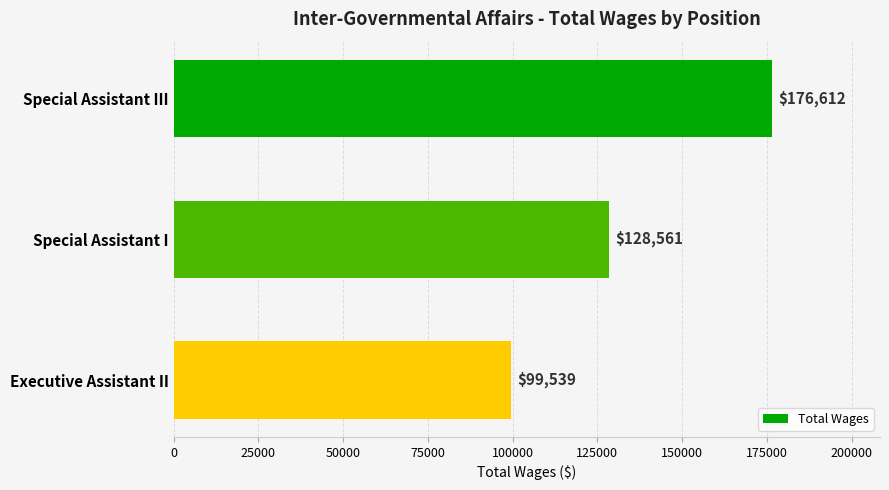

At which label is the value closest to 138075?

Special Assistant I